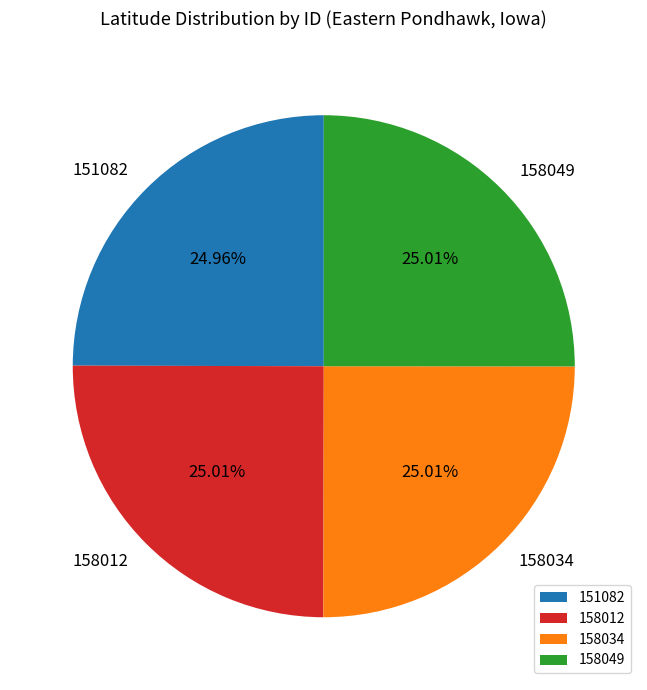

How much of the chart is everything except 158034?

75.0%